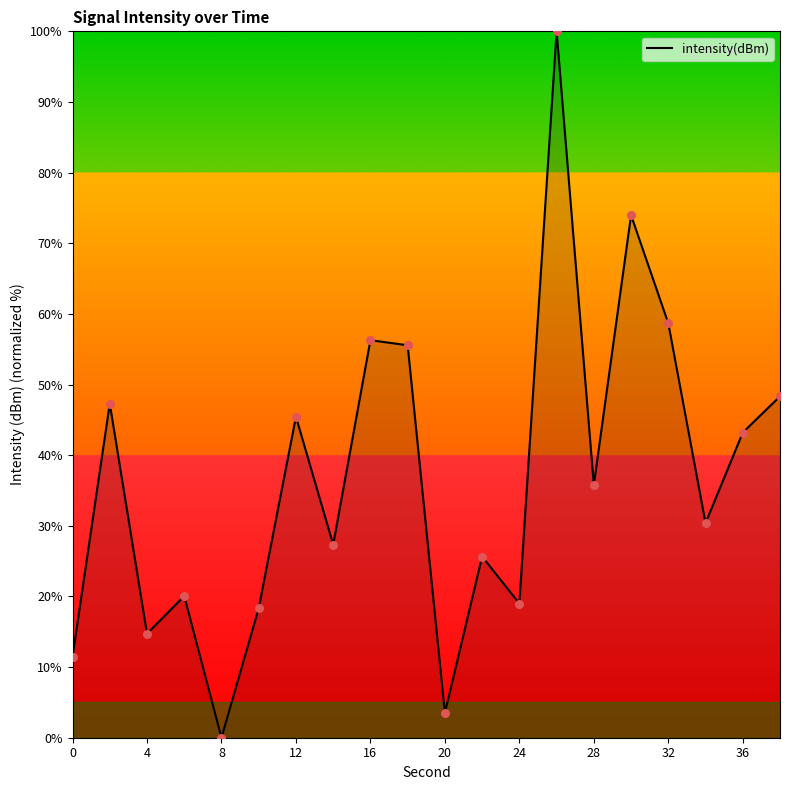

What is the difference between the maximum and minimum values?

100.0